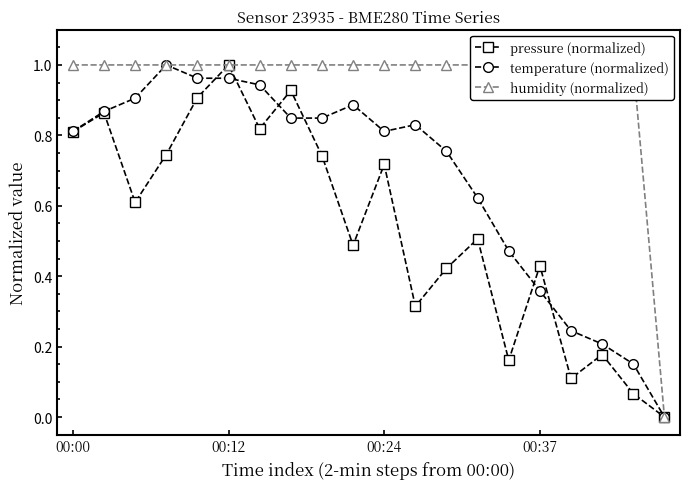

How many interior local peaks does the pressure (normalized) series have?

7